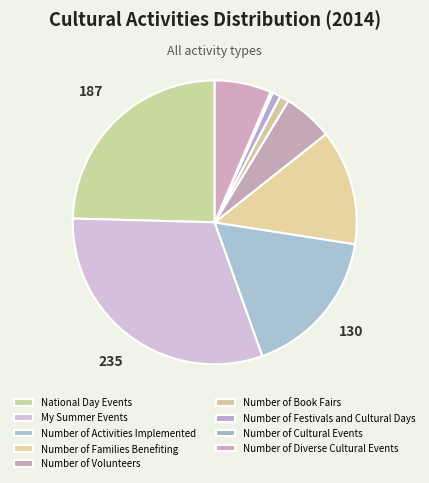

Which slice is the smallest?

Number of Cultural Events